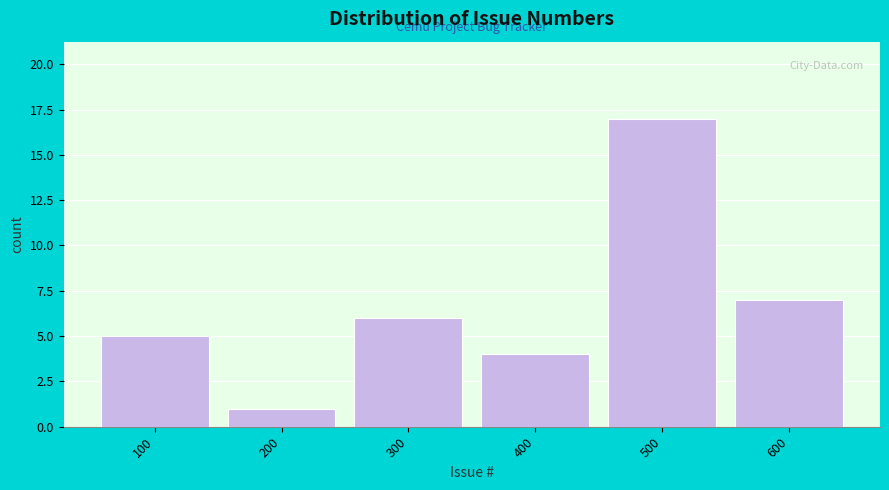

Reading right to left, list all the values displayed in this chart.

7	17	4	6	1	5